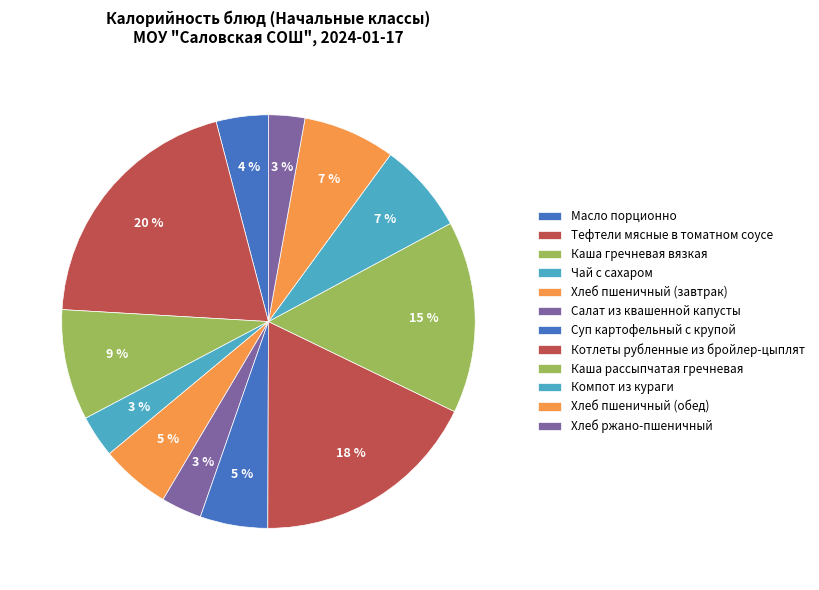

Between Хлеб ржано-пшеничный and Суп картофельный с крупой, which is larger?

Суп картофельный с крупой